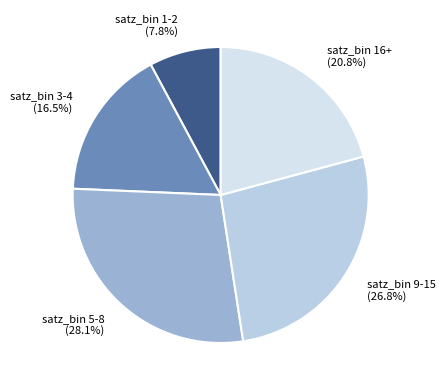

Does satz_bin 5-8 account for over 50% of the chart?

No